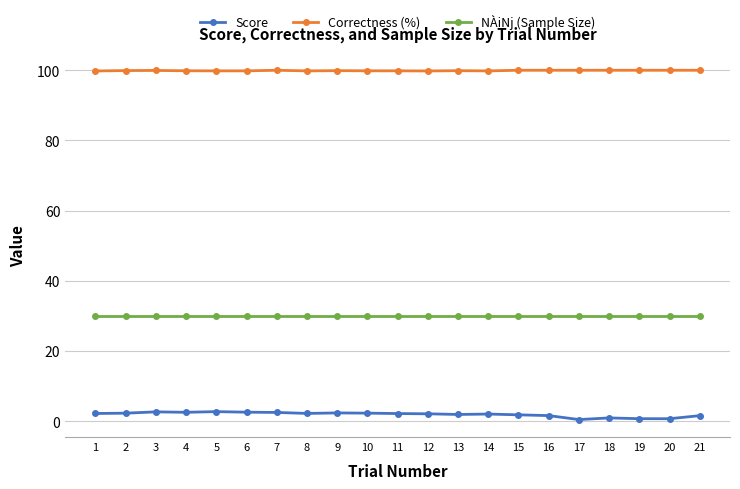

At how many categories does at least one series exceed 38?

21